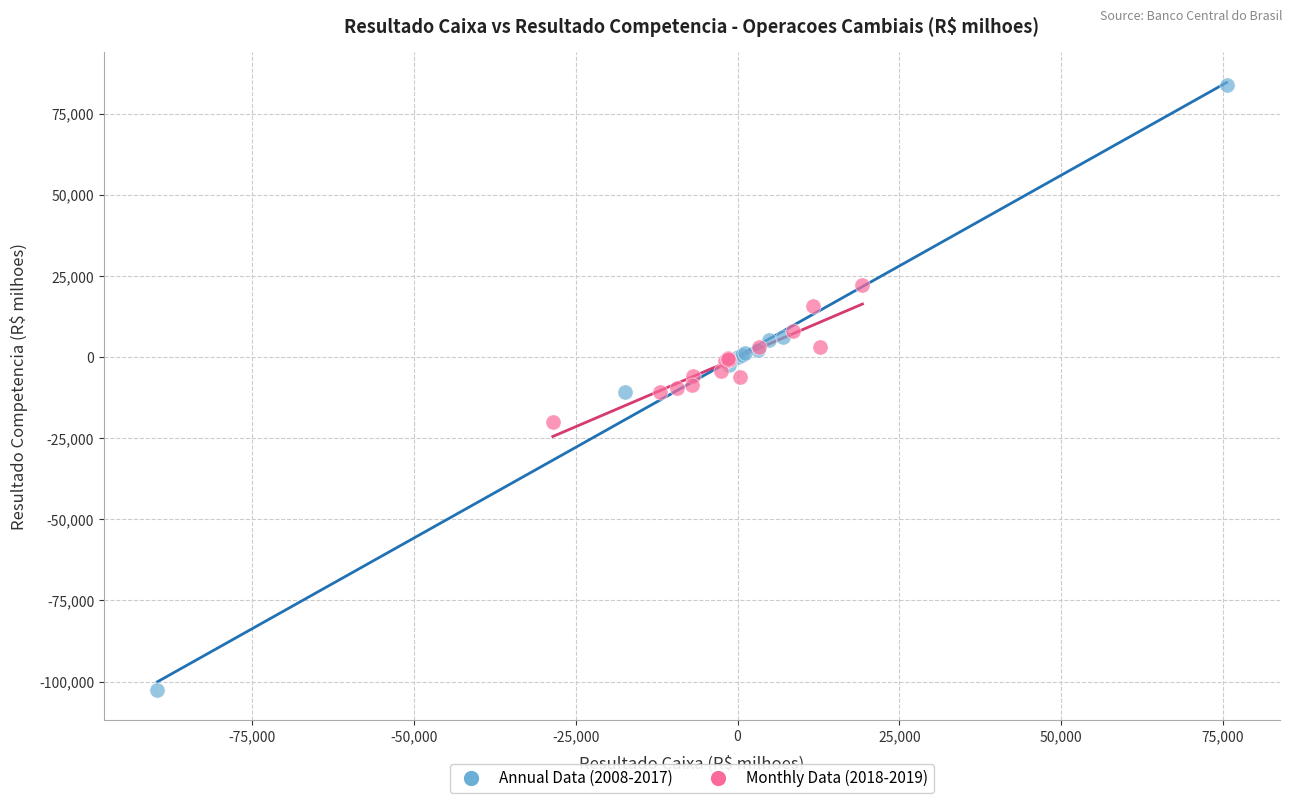

Which series contains the lowest Y value?

Annual Data (2008-2017)